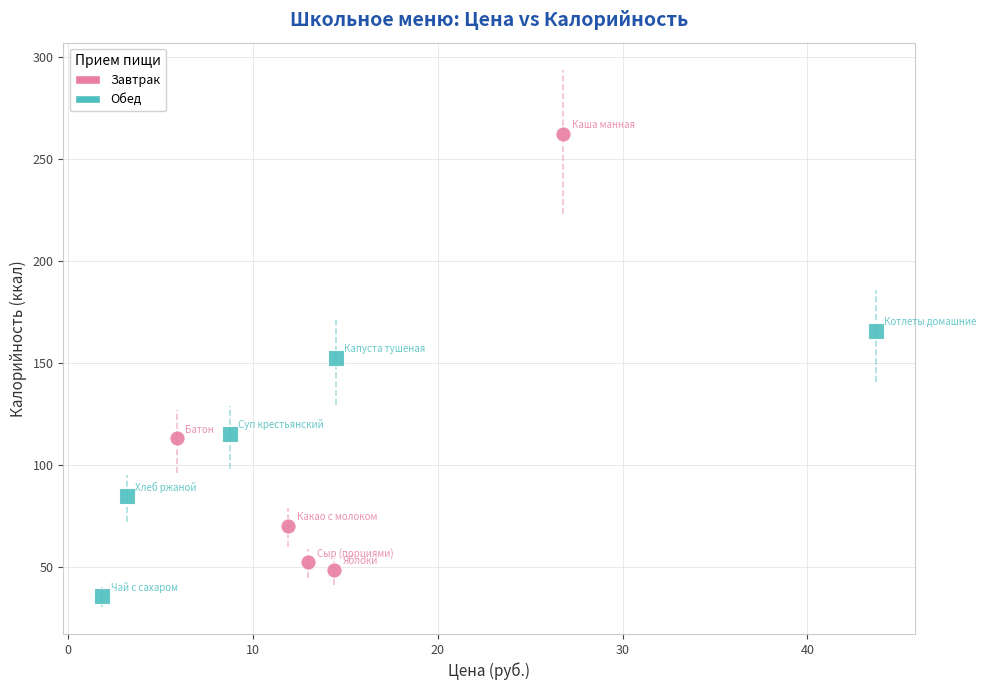

Which series contains the lowest Y value?

Обед